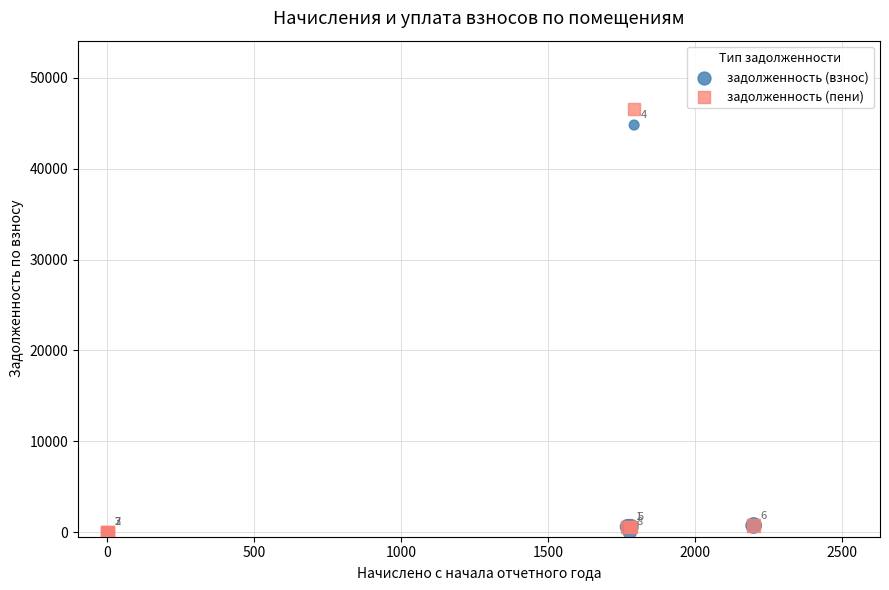

In the задолженность (взнос) series, what Y value is closest to 22401?

733.2